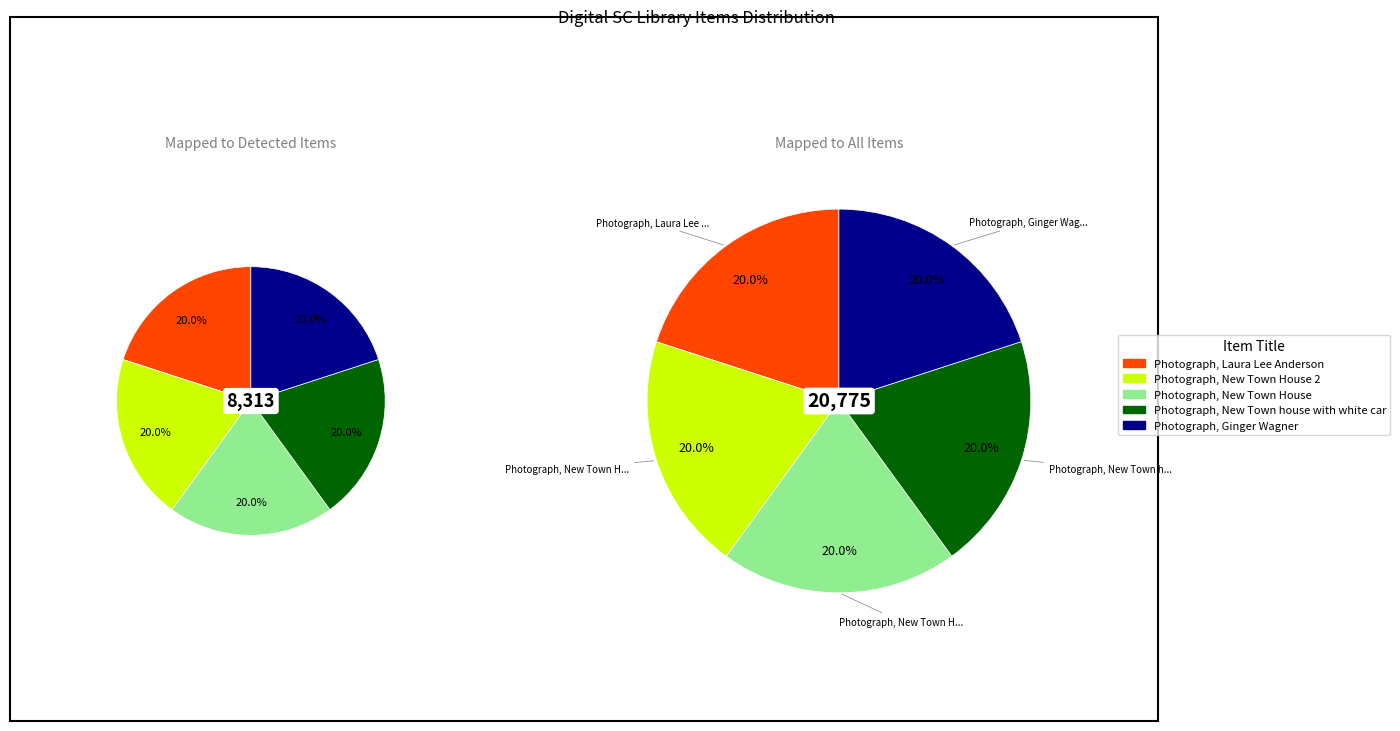

What is the ratio of the value at Photograph, New Town House to the value at Photograph, New Town House 2?

1.0